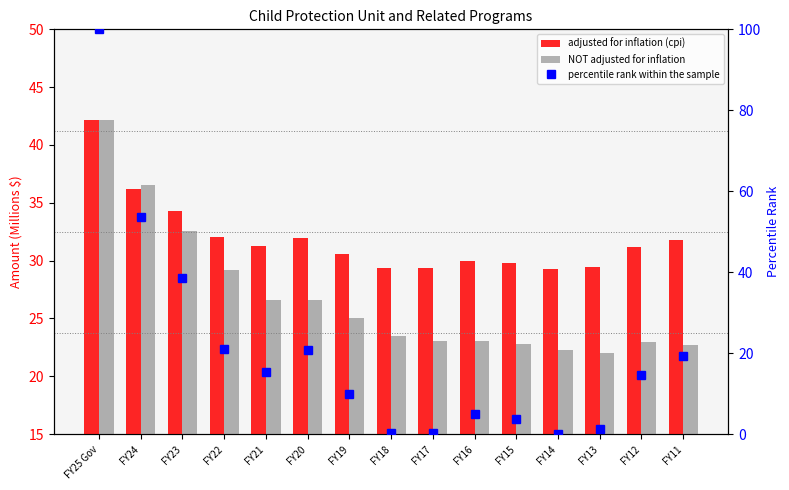

Reading left to right, what are all the values shown in this chart?

adjusted for inflation (cpi): 42.2	36.2	34.3	32.0	31.3	32.0	30.6	29.3	29.3	29.9	29.8	29.3	29.5	31.2	31.8
NOT adjusted for inflation: 42.2	36.5	32.5	29.2	26.6	26.6	25.0	23.5	23.0	23.0	22.8	22.3	22.0	22.9	22.7
percentile rank within the sample: 100.0	53.7	38.7	21.1	15.2	20.8	10.0	0.3	0.3	4.9	3.7	0.0	1.2	14.5	19.3